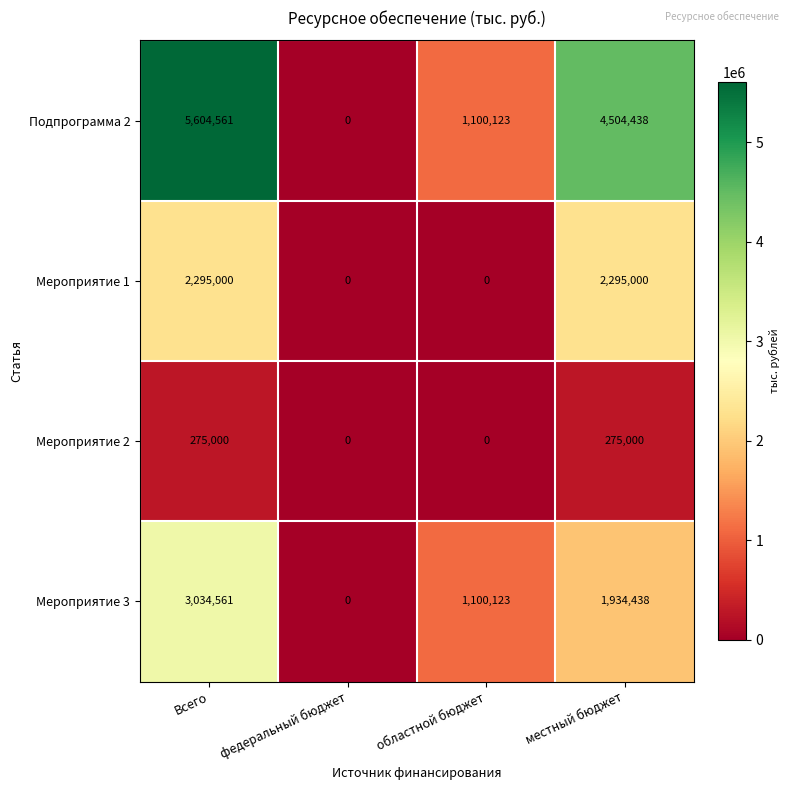

How many Мероприятие 3 values are between 1100123 and 3034561?

3